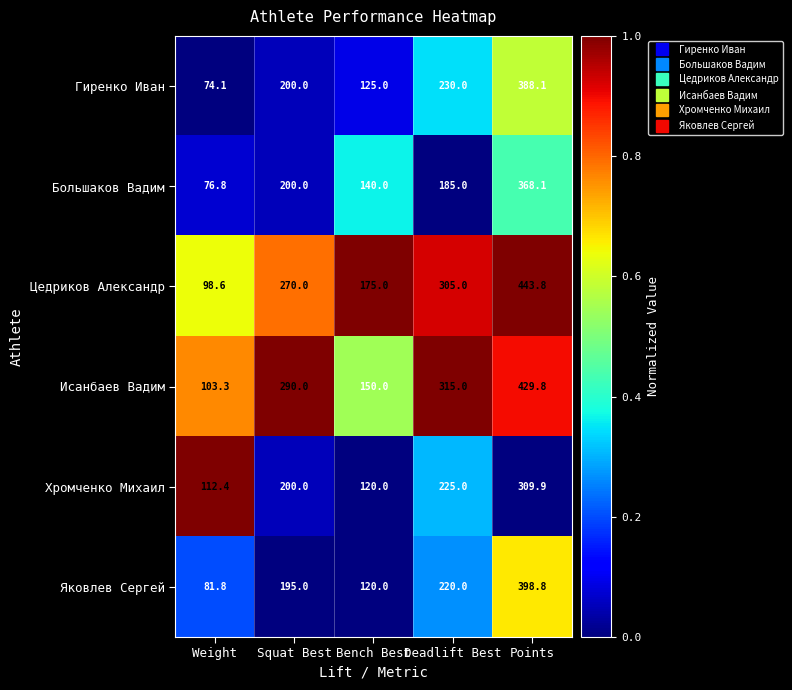

At which label does Цедриков Александр reach its peak?

Points